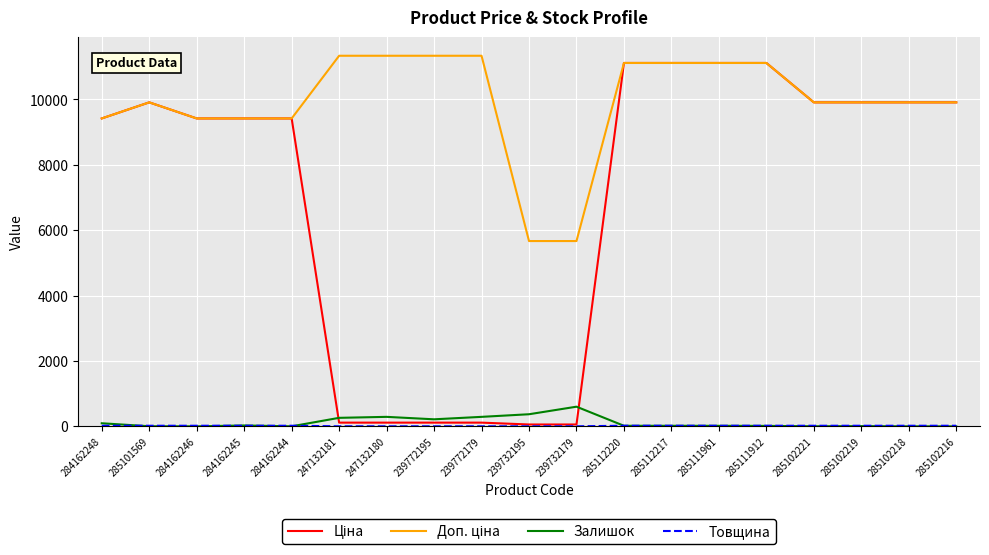

What is the maximum value shown in the chart?

11334.0